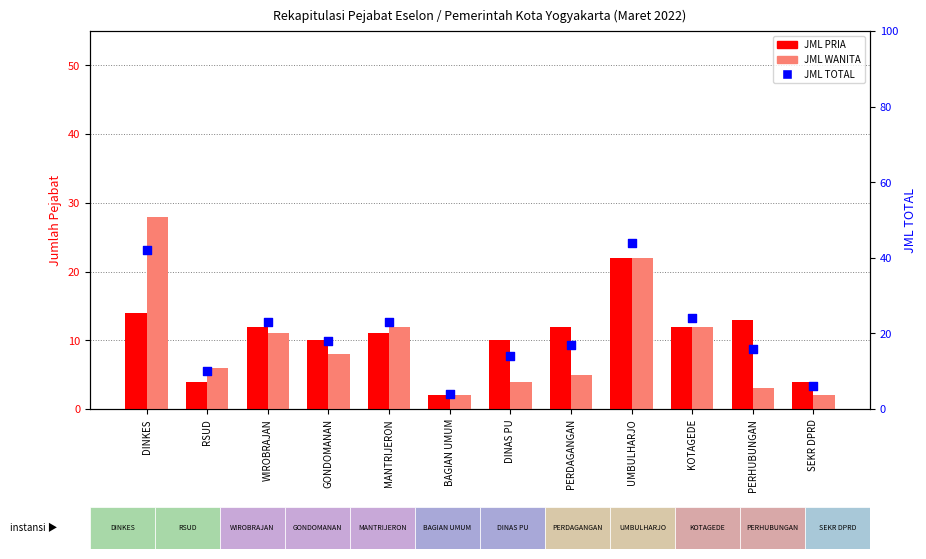

At which category is the sum across all series the highest?

UMBULHARJO